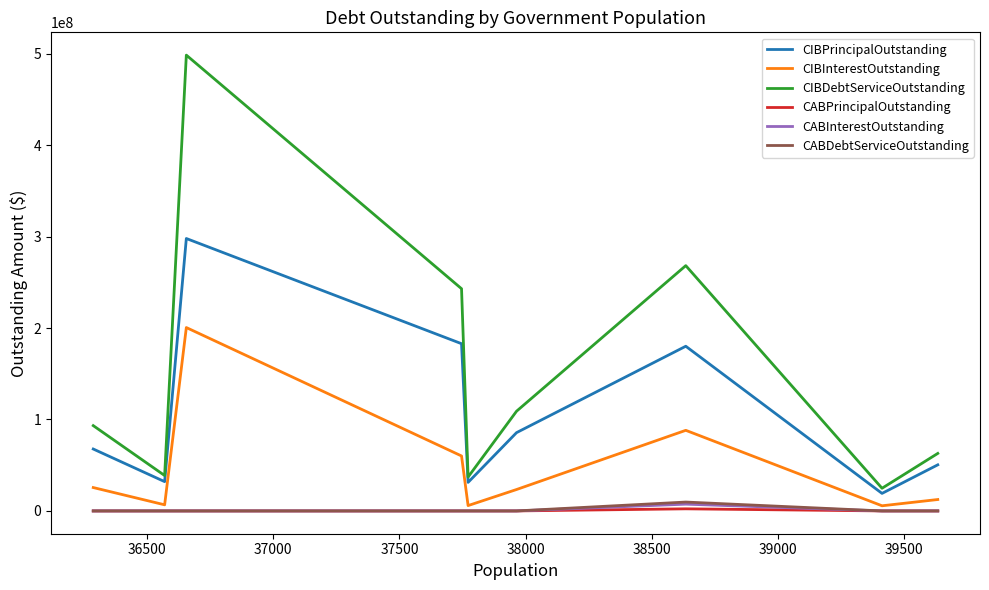

How many distinct data groups are displayed?

6